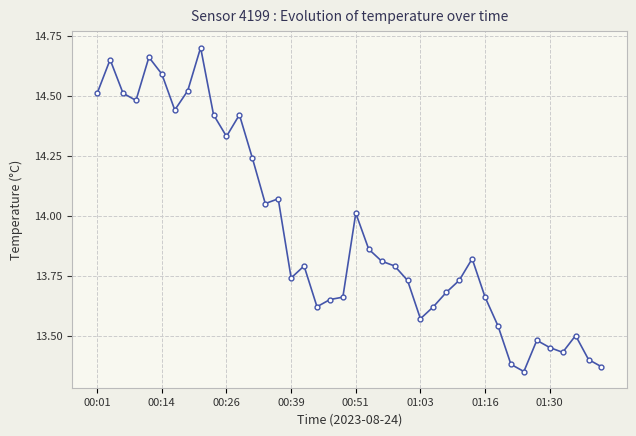

How many categories are shown in the chart?

40